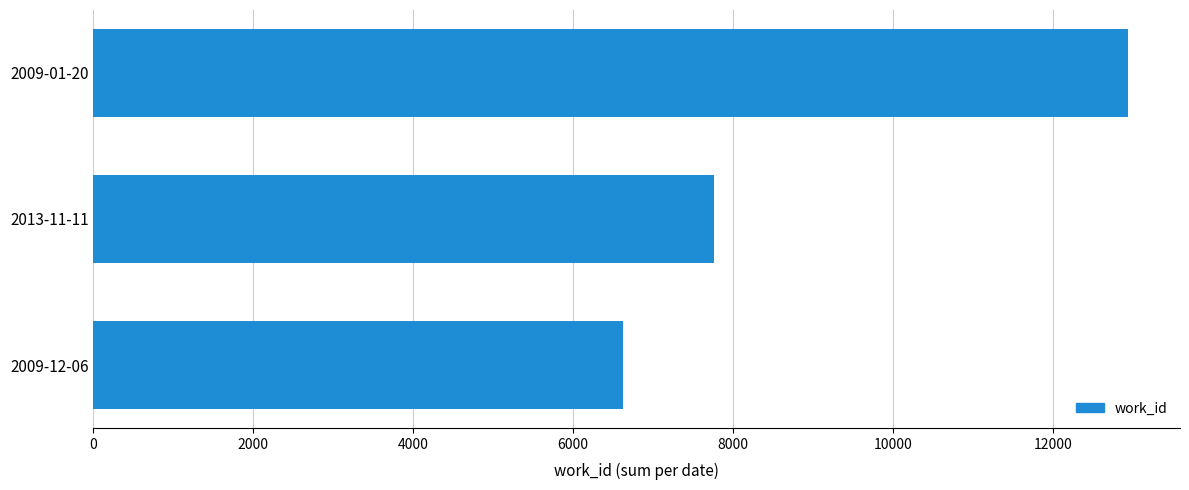

Where is the data nearest to the value 9784?

2013-11-11